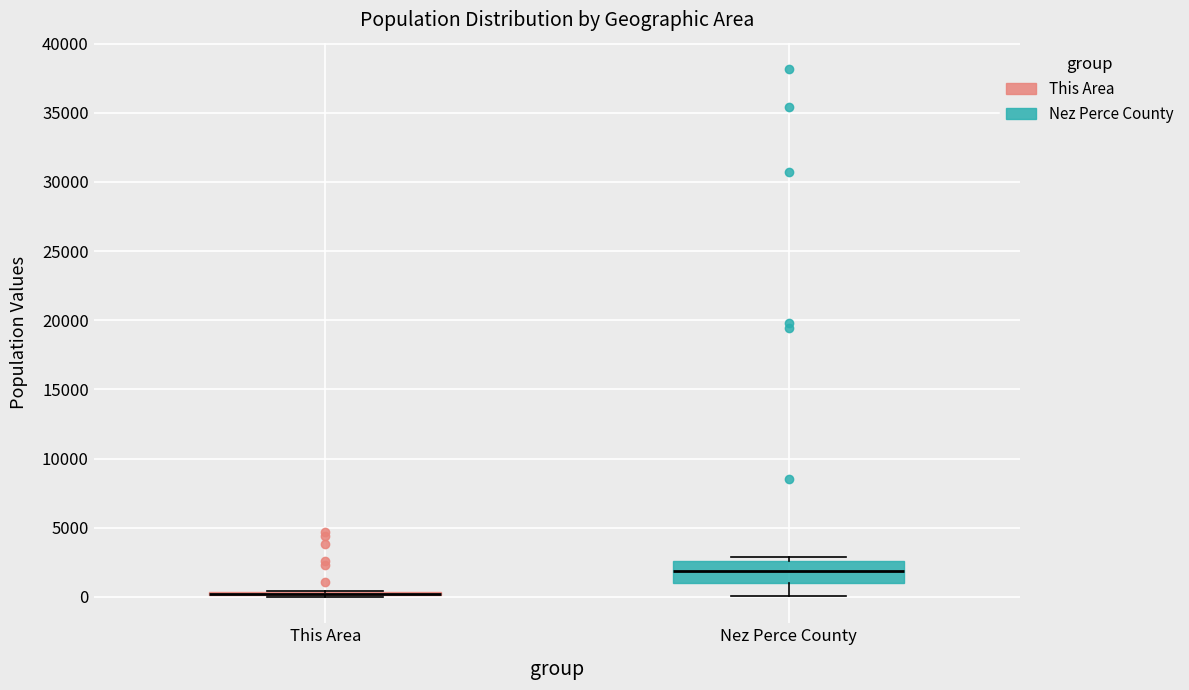

Where does the median line of the box for Nez Perce County sit on the y-axis? The values are not printed on the chart, so give them approximately, as read against the axis.

2000